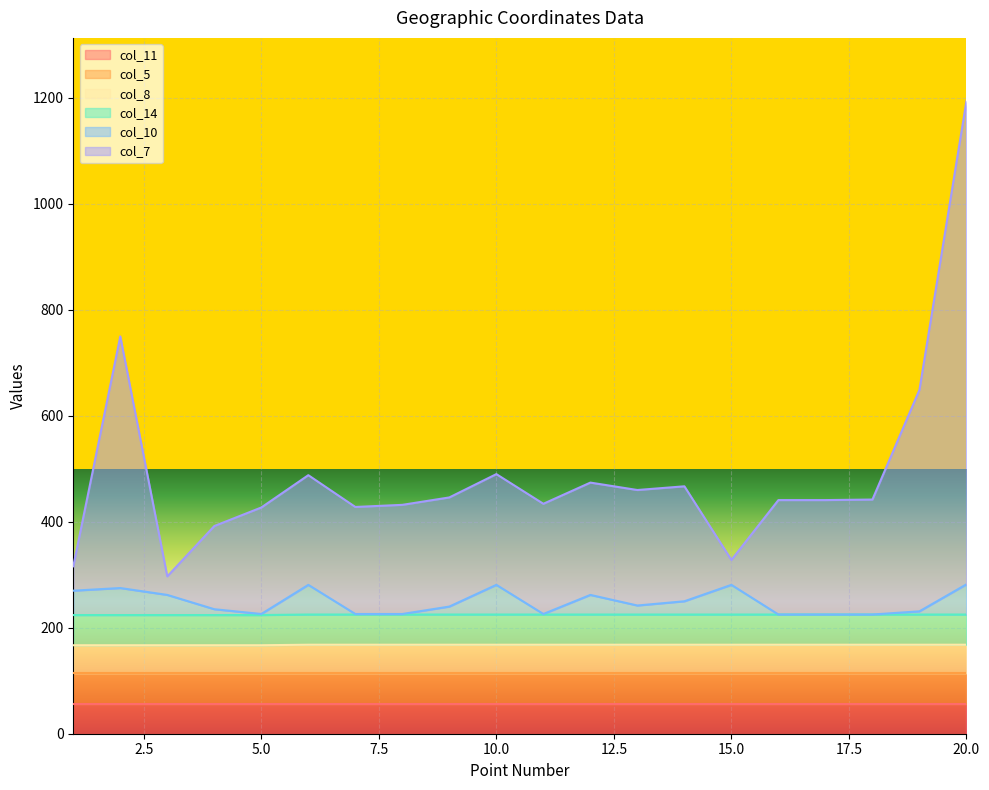

Does the chart display data point markers on the line(s)?

No